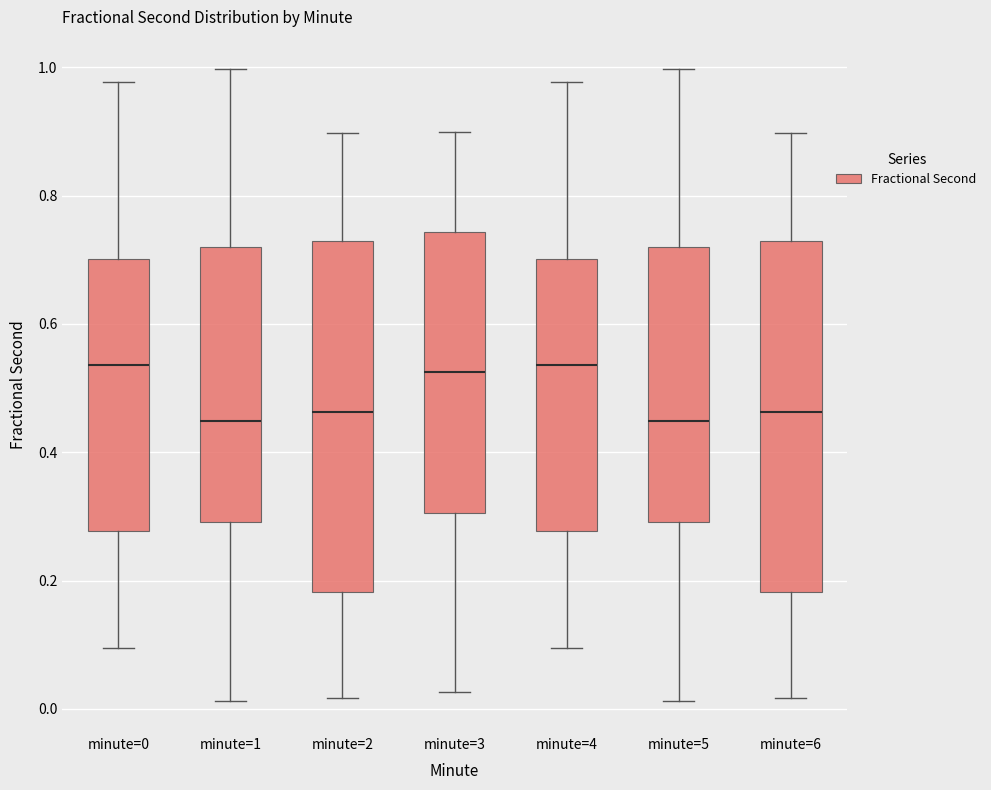

Reading left to right, read every box against the y-axis: the position of its median line, the range the box covers, and the ends of its whiskers. The values are not printed on the chart, so give them approximately, as read against the axis.

minute=0: median 0.54, box 0.28 to 0.70, whiskers 0.10 to 0.98
minute=1: median 0.44, box 0.30 to 0.72, whiskers 0.02 to 1.00
minute=2: median 0.46, box 0.18 to 0.72, whiskers 0.02 to 0.90
minute=3: median 0.52, box 0.30 to 0.74, whiskers 0.02 to 0.90
minute=4: median 0.54, box 0.28 to 0.70, whiskers 0.10 to 0.98
minute=5: median 0.44, box 0.30 to 0.72, whiskers 0.02 to 1.00
minute=6: median 0.46, box 0.18 to 0.72, whiskers 0.02 to 0.90